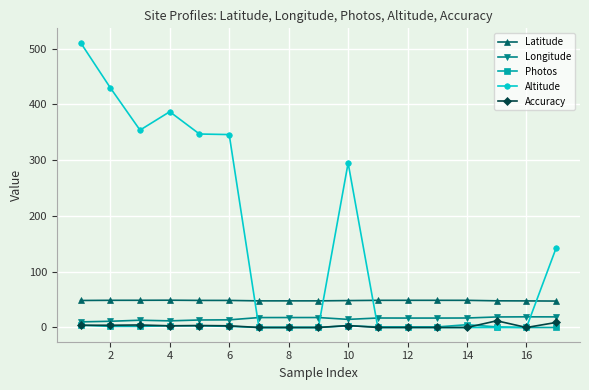

True or false: Latitude has more than 1 interior local peaks.

True